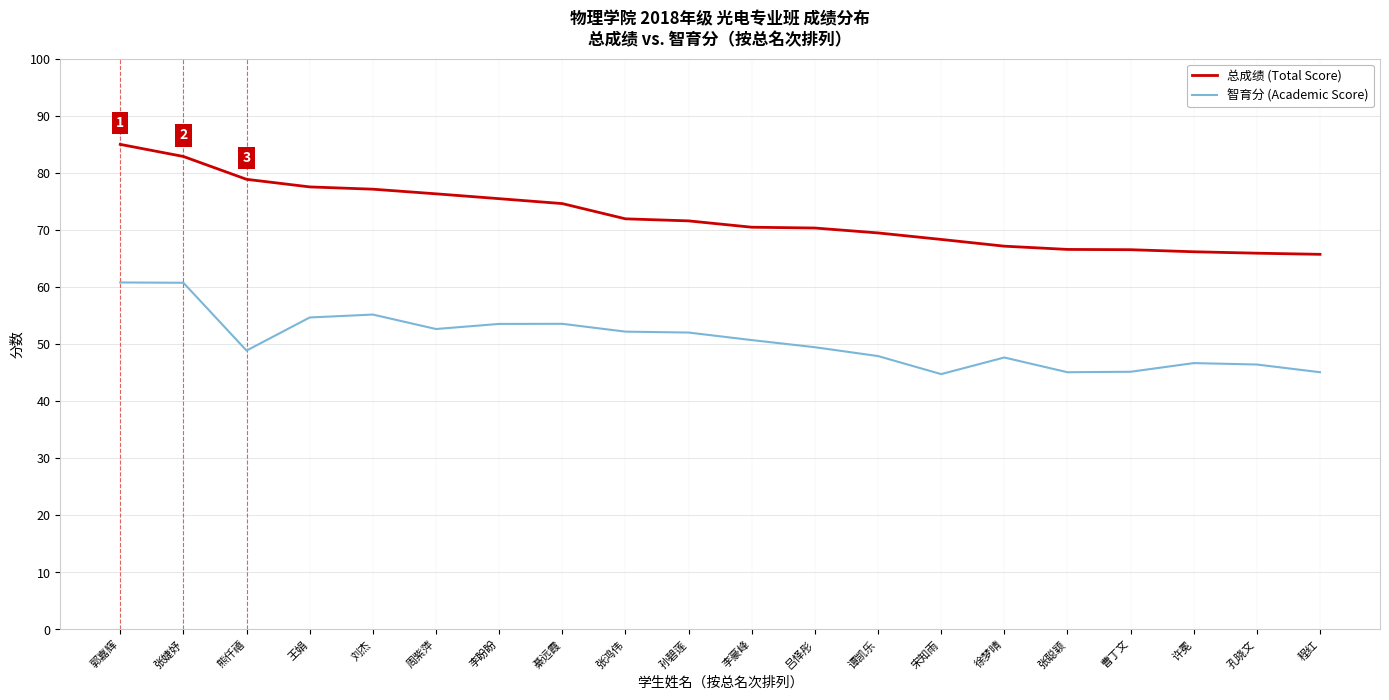

At which category does the chart reach its peak across all series?

郭嘉辉